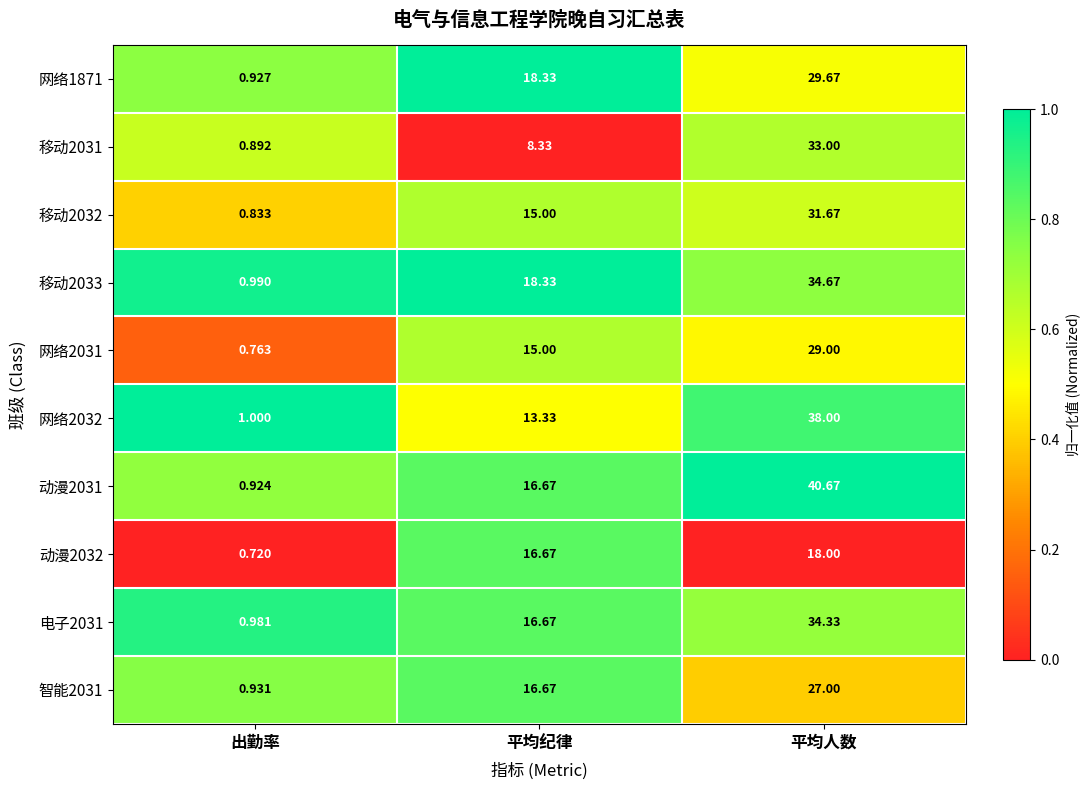

What is the maximum value shown in the chart?

40.7